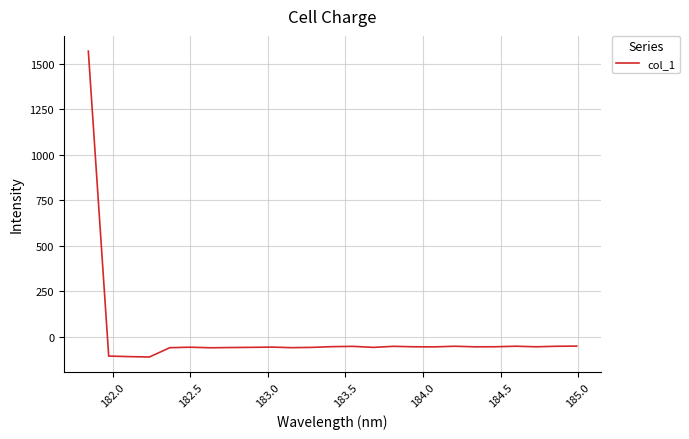

What is the greatest value displayed?

1569.3